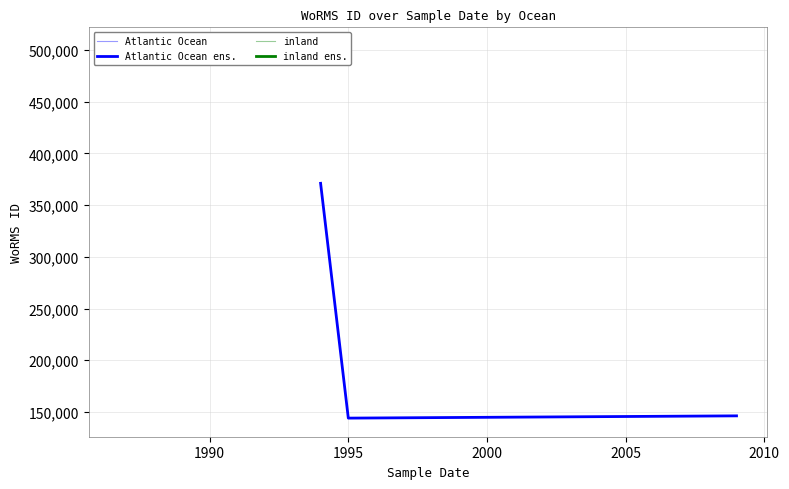

Is this an area chart (filled region under the line)?

No